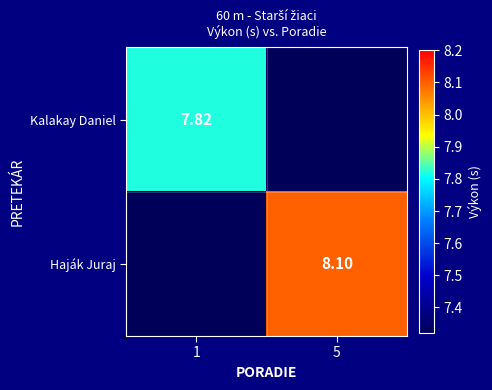

Between 1 and 5, which series saw the biggest shift?

Haják Juraj